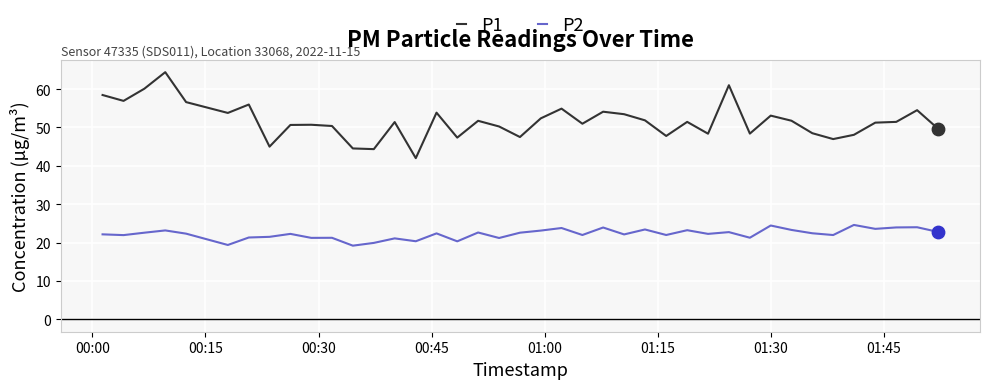

Which series has the largest total across all categories?

P1